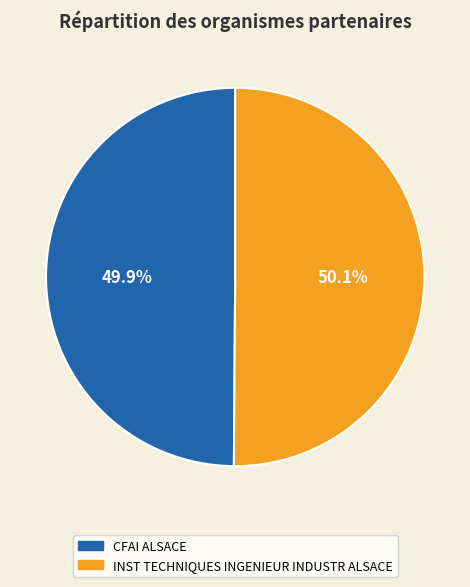

Combined, what portion of the pie is CFAI ALSACE and INST TECHNIQUES INGENIEUR INDUSTR ALSACE?

100.0%